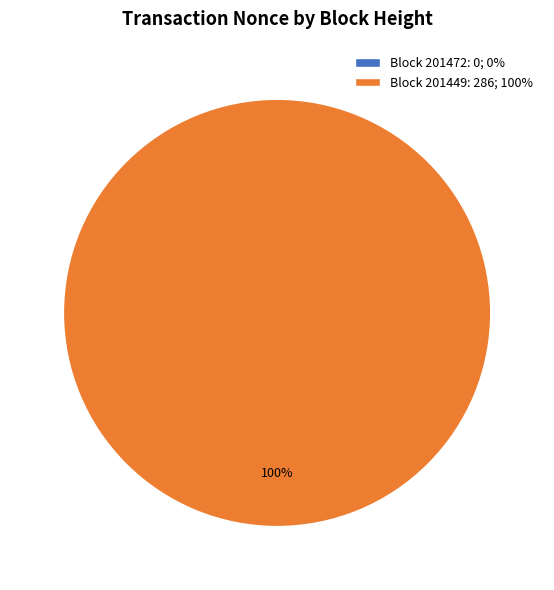

Which category has the biggest portion of the pie?

201449